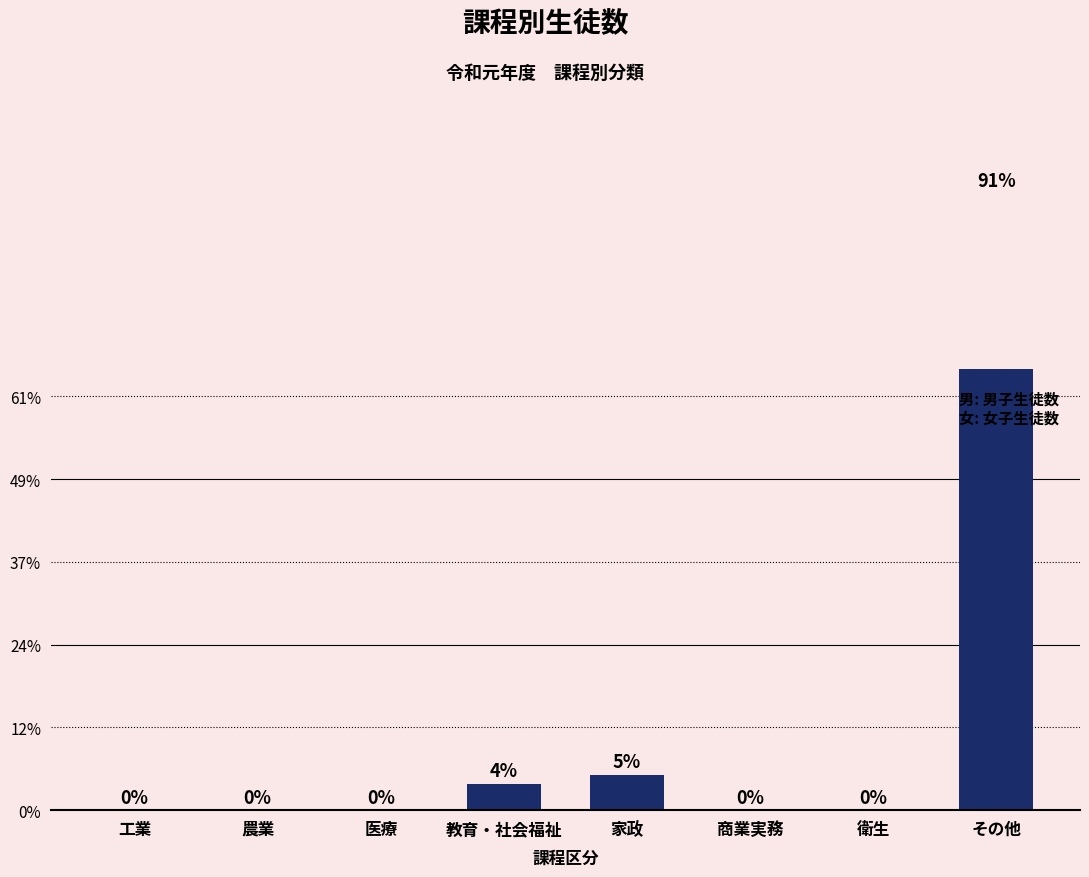

What is the difference between the maximum and second lowest values?

745